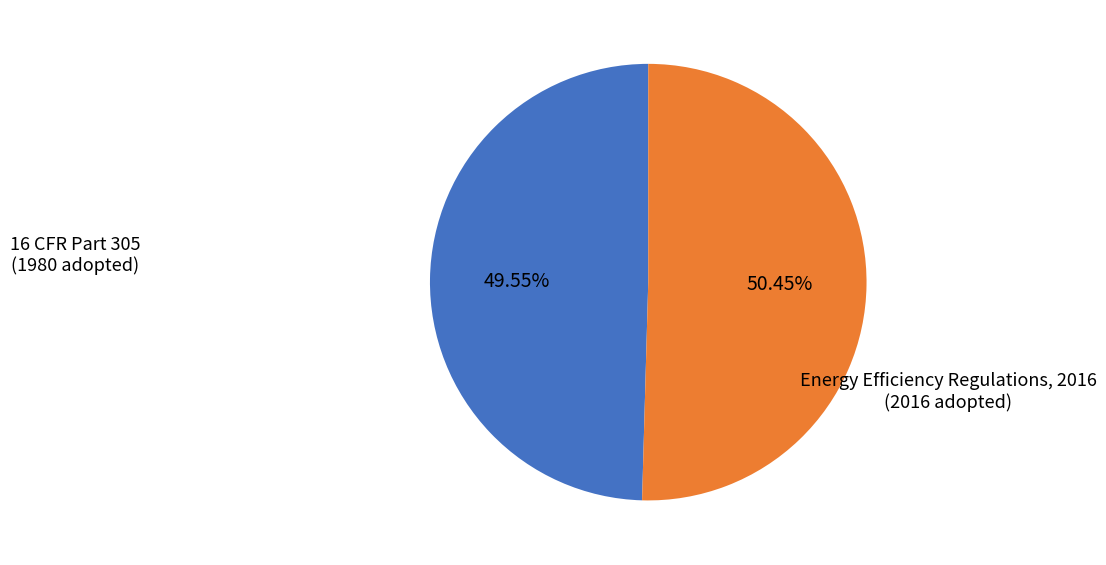

Which has a higher value, 16 CFR Part 305 or Energy Efficiency Regulations, 2016?

Energy Efficiency Regulations, 2016